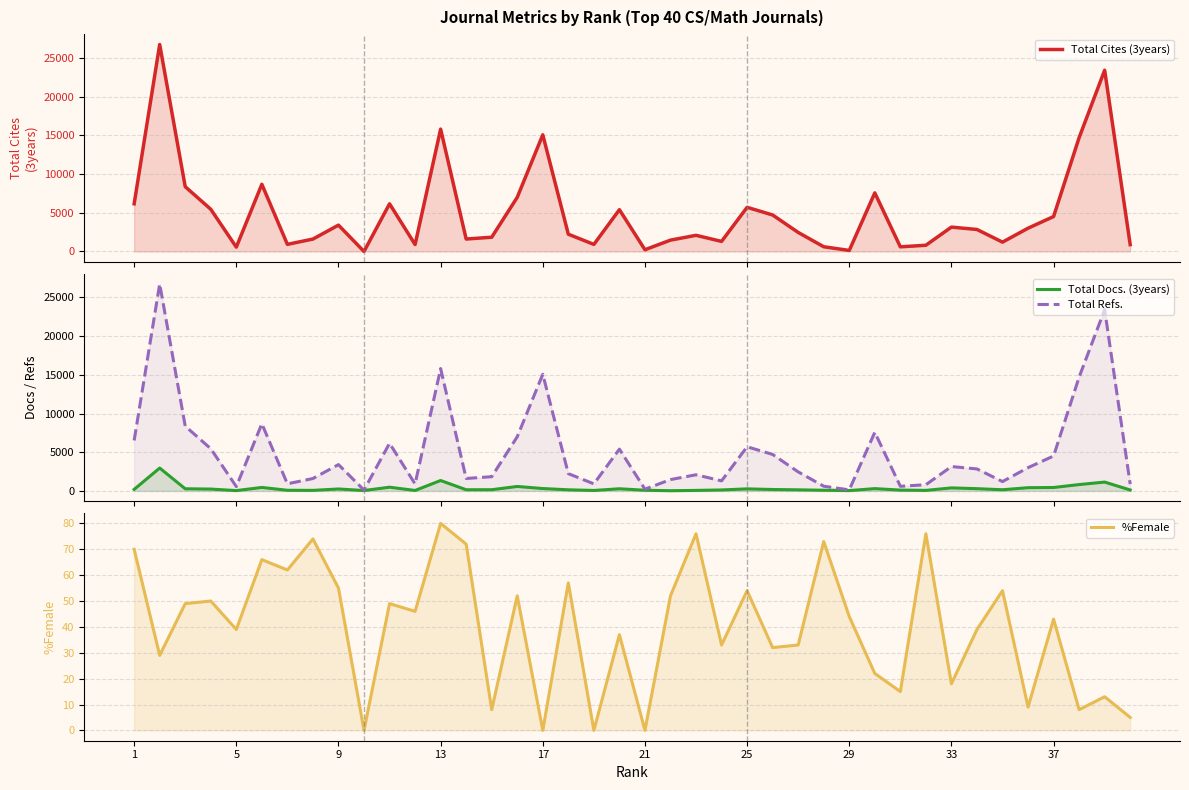

Reading right to left, transcribe all the data shown in this chart.

Total Cites (3years): 883	23423	14709	4513	3006	1206	2841	3150	804	599	7571	133	610	2460	4713	5707	1300	2088	1465	225	5400	912	2233	15077	7001	1839	1609	15811	899	6158	0	3404	1604	919	8683	559	5455	8371	26743	6161
Total Docs. (3years): 123	1144	822	442	418	151	292	391	69	107	298	43	87	142	184	267	125	68	27	86	280	60	145	308	577	158	153	1347	60	482	51	252	72	83	451	42	240	278	2956	200
Total Refs.: 883	23423	14709	4513	3006	1206	2841	3150	804	599	7571	133	610	2460	4713	5707	1300	2088	1465	225	5400	912	2233	15077	7001	1839	1609	15811	899	6158	112	3404	1604	919	8683	559	5455	8371	26743	6523
%Female: 5	13	8	43	9	54	39	18	76	15	22	44	73	33	32	54	33	76	52	0	37	0	57	0	52	8	72	80	46	49	0	55	74	62	66	39	50	49	29	70